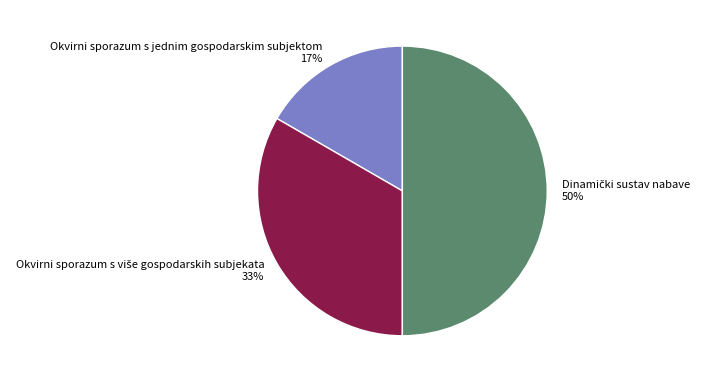

Does Okvirni sporazum s jednim gospodarskim subjektom represent more than half of the total?

No